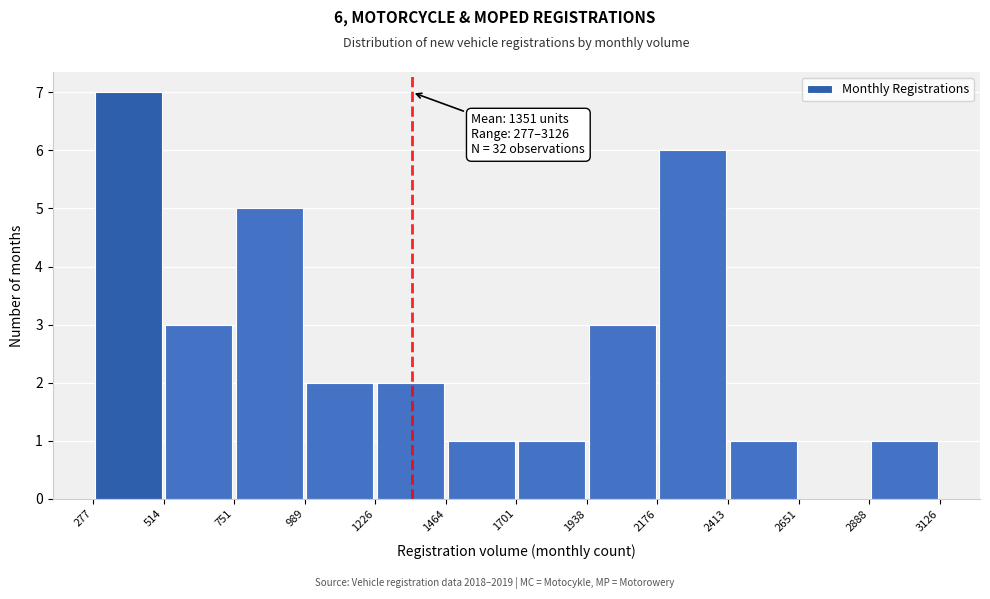

Over which range of the x-axis is the bar tallest?

277 to 514